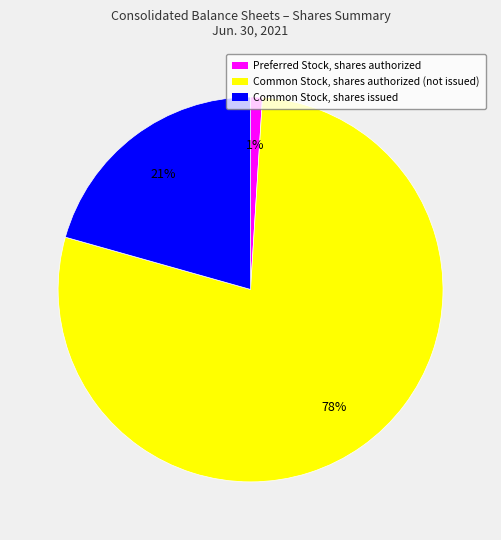

To the nearest percent, what is the difference between the largest and smallest slice percentages?

77%